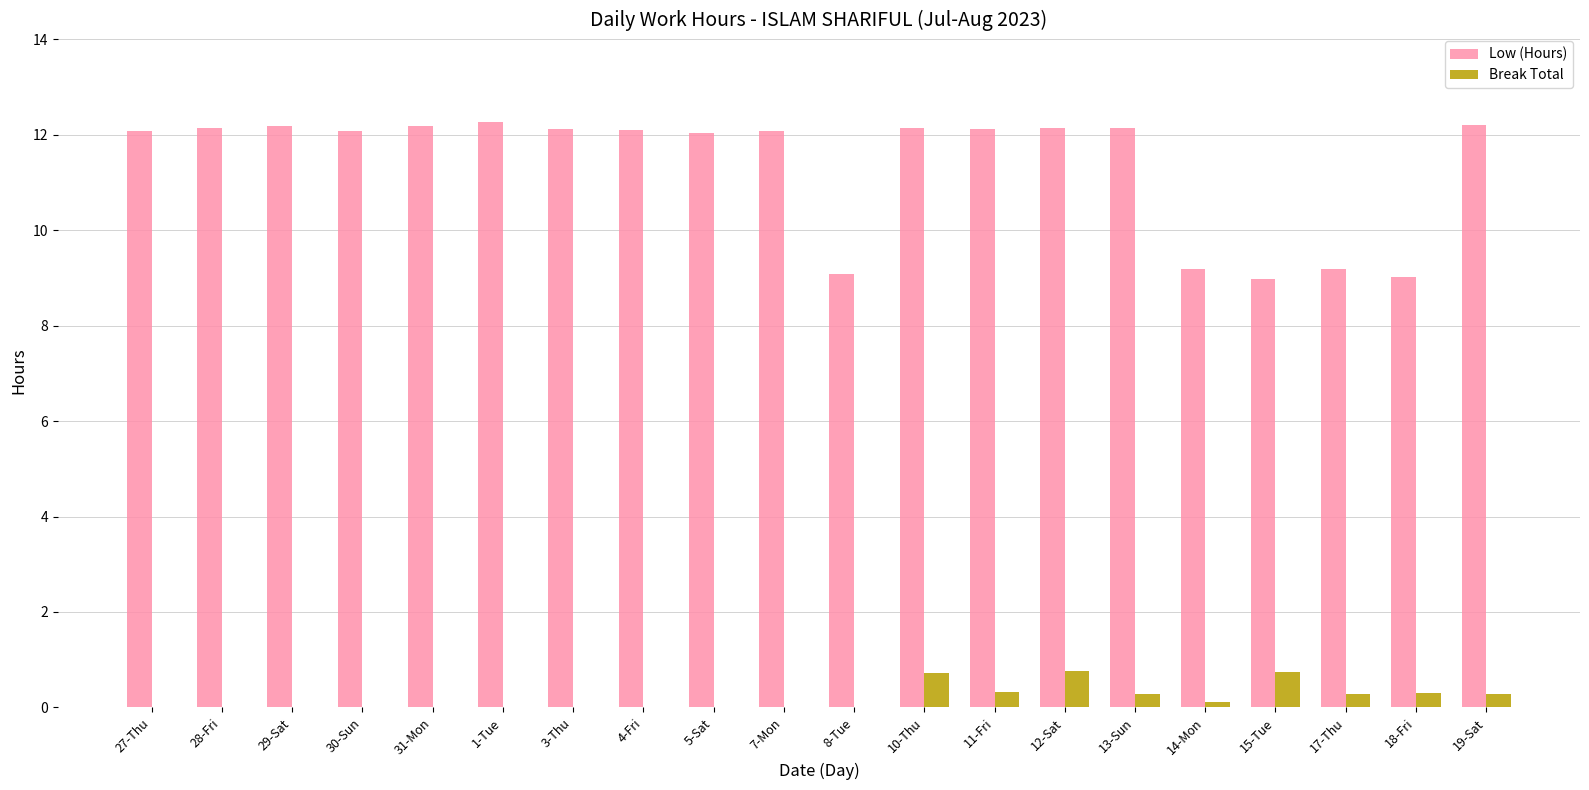

True or false: Low (Hours) has a value of 12.2 at 29-Sat.

True